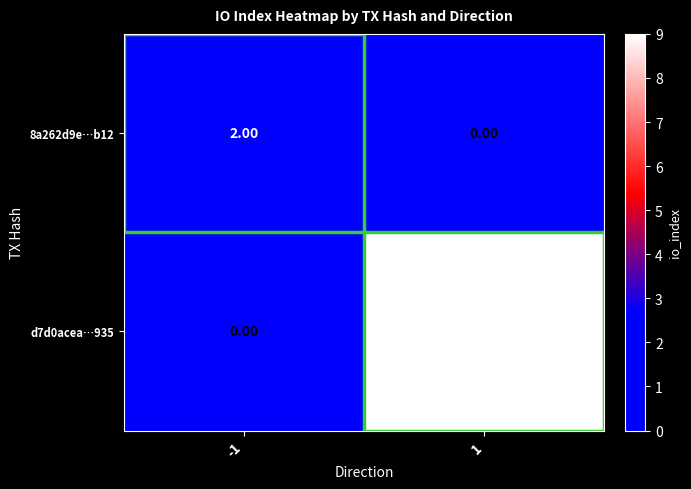

What is the sum of all d7d0acea…935 values?

9